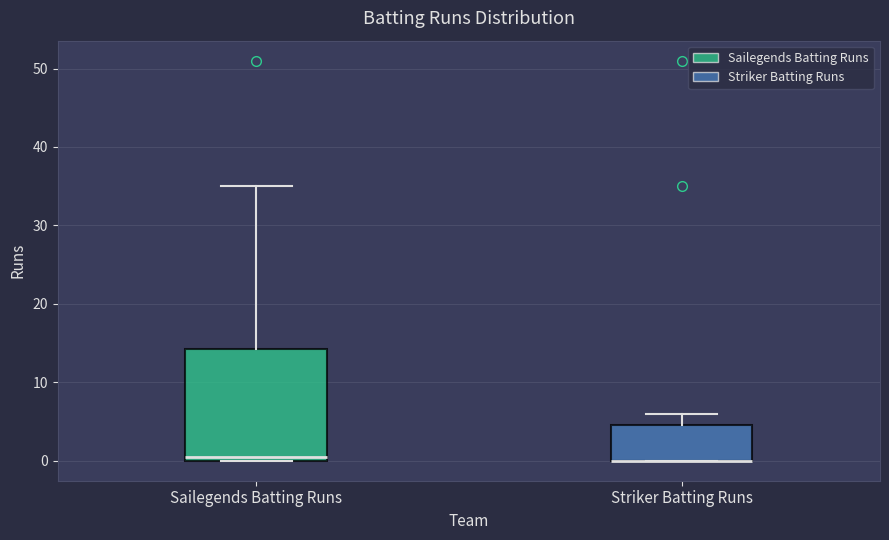

Where is the lower edge of the box for Sailegends Batting Runs on the y-axis? The values are not printed on the chart, so give them approximately, as read against the axis.

0